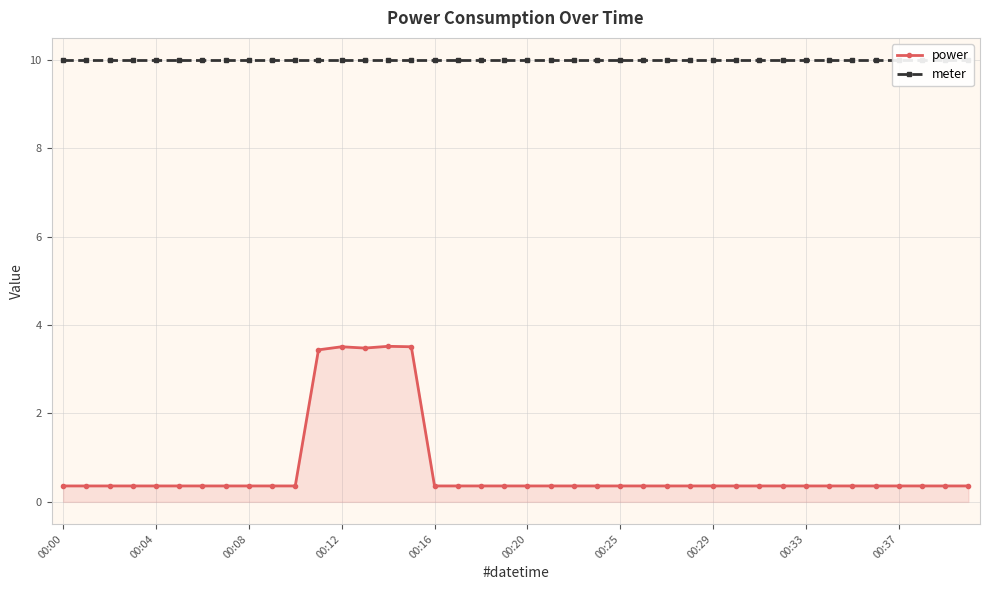

Count the number of data series in this chart.

2